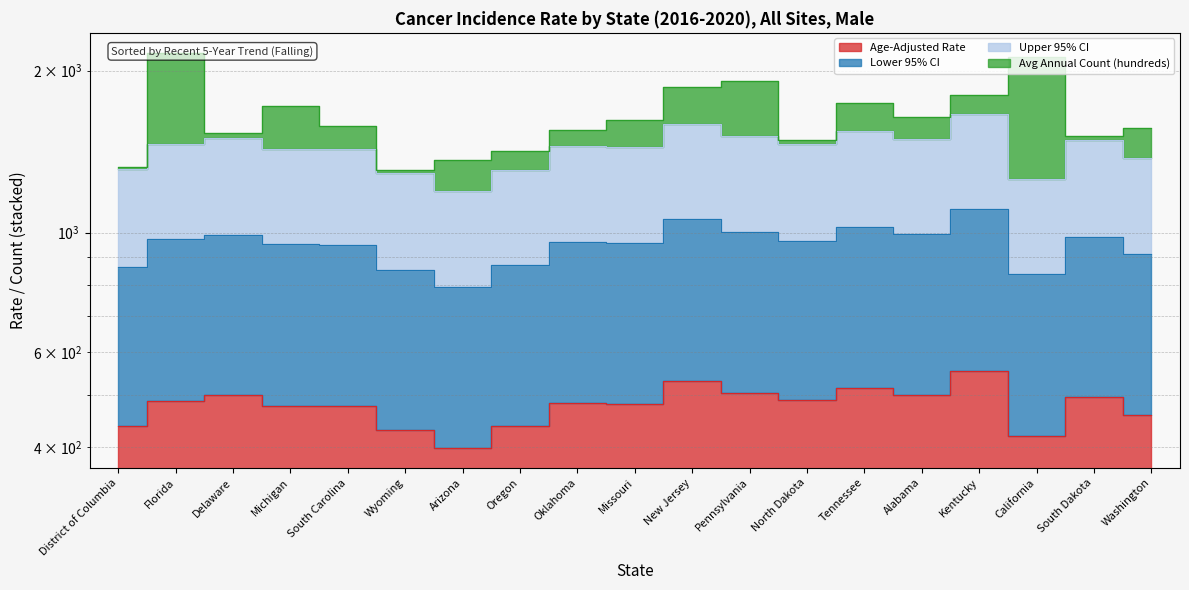

Rank the categories by Age-Adjusted Rate value from highest to lowest.

Kentucky, New Jersey, Tennessee, Pennsylvania, Delaware, Alabama, South Dakota, North Dakota, Florida, Oklahoma, Missouri, Michigan, South Carolina, Washington, District of Columbia, Oregon, Wyoming, California, Arizona